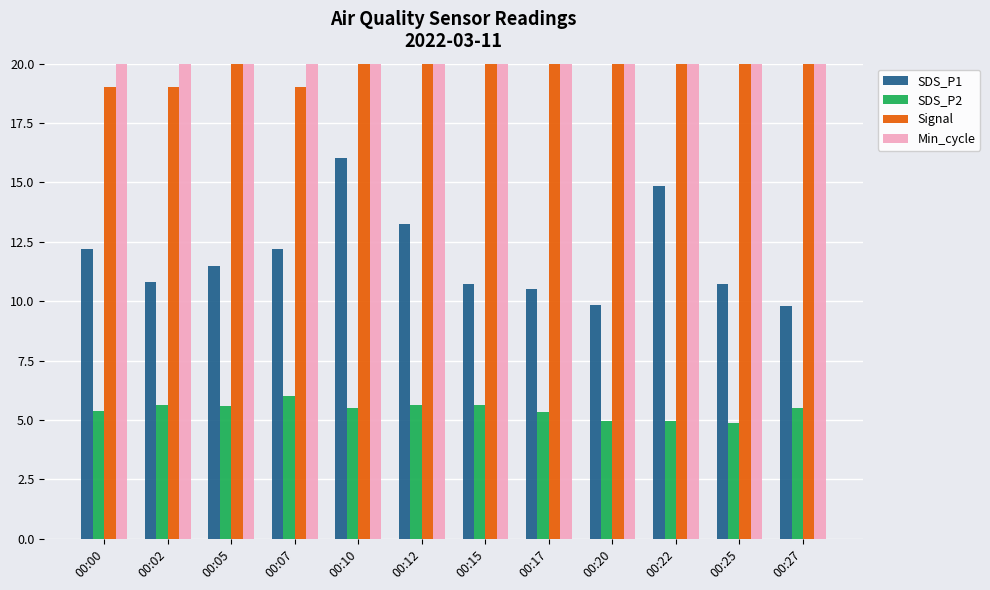

Which series changed the most between 00:17 and 00:22?

SDS_P1